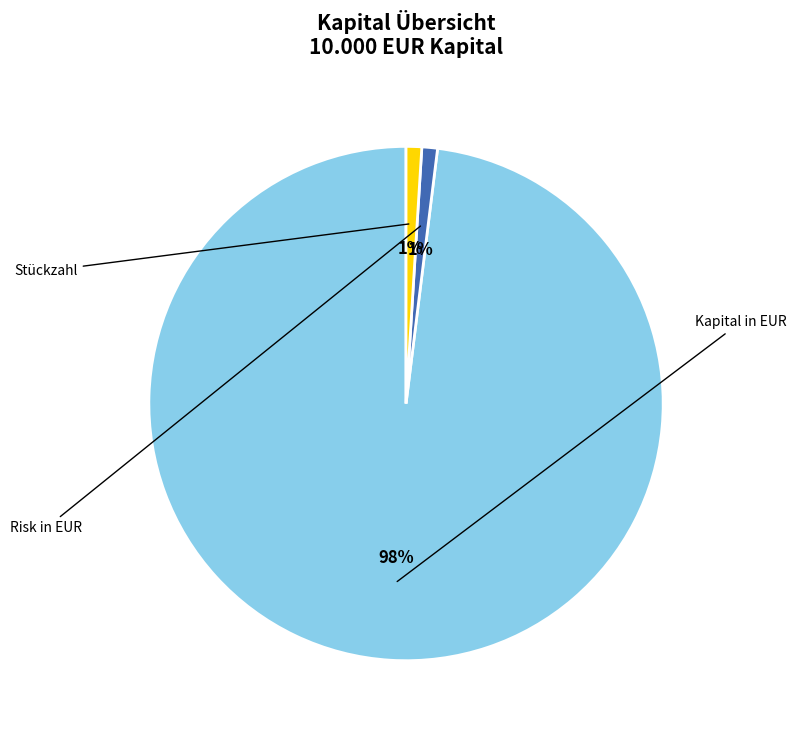

Is there any slice that represents more than half of the pie?

Yes